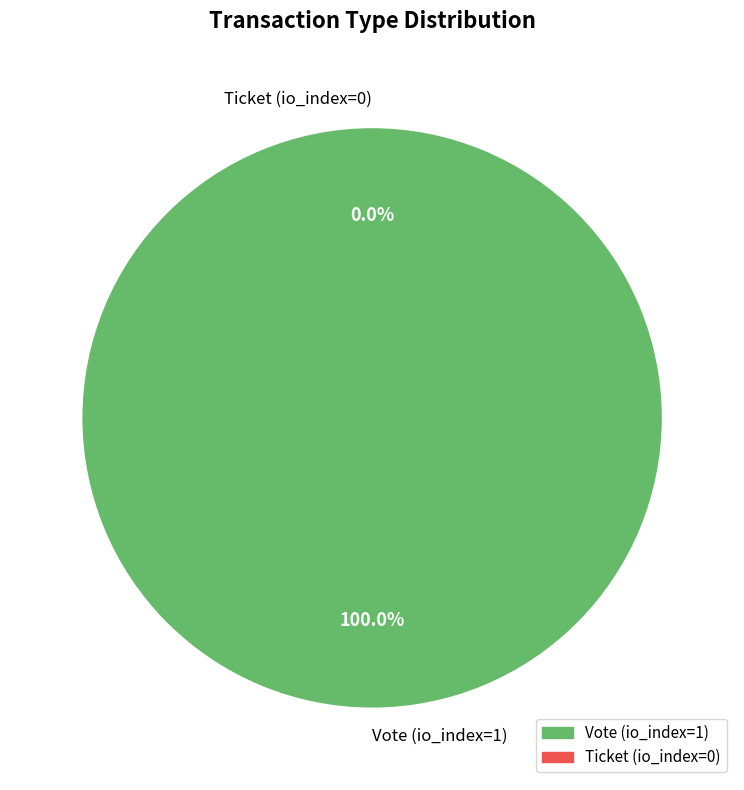

What is the change in value from Vote (io_index=1) to Ticket (io_index=0)?

-1